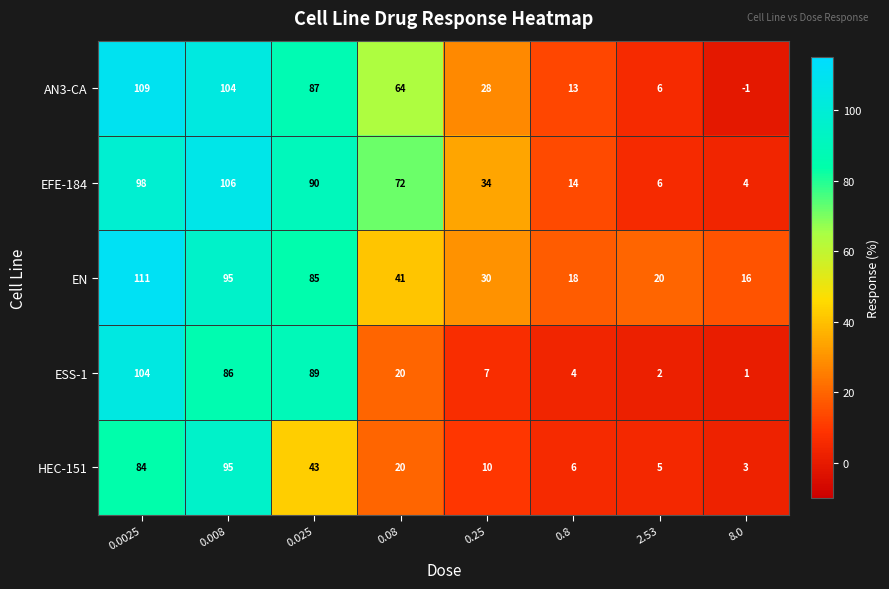

True or false: HEC-151 has a value of 11 at 0.08.

False